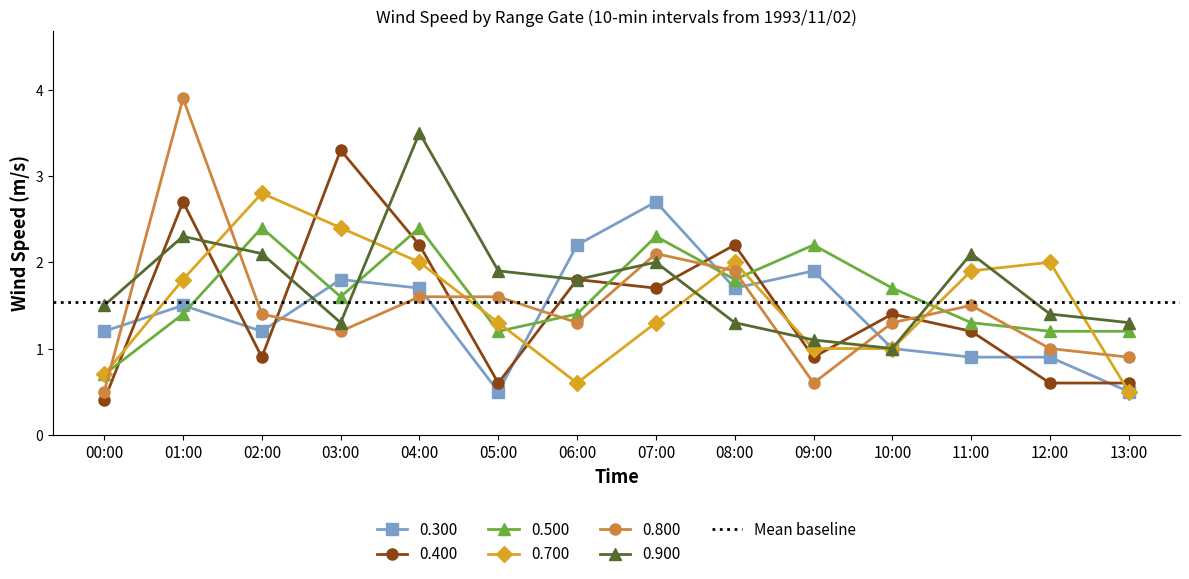

Where do 0.800 and 0.300 first cross each other?

00:00 and 01:00